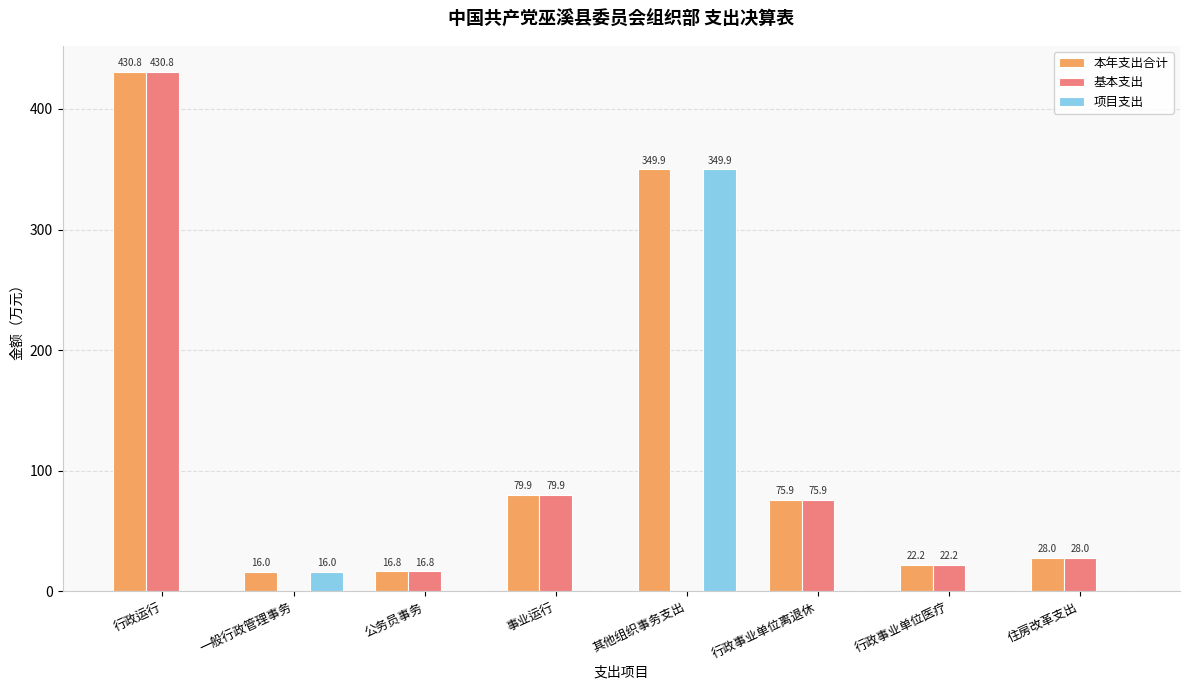

Where is 项目支出 nearest to the value 174?

一般行政管理事务